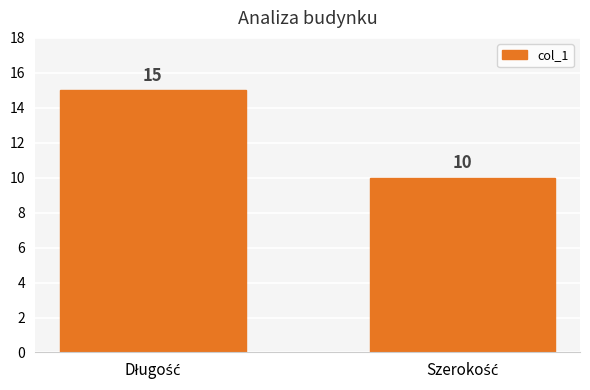

What is the difference between the maximum and minimum values?

5